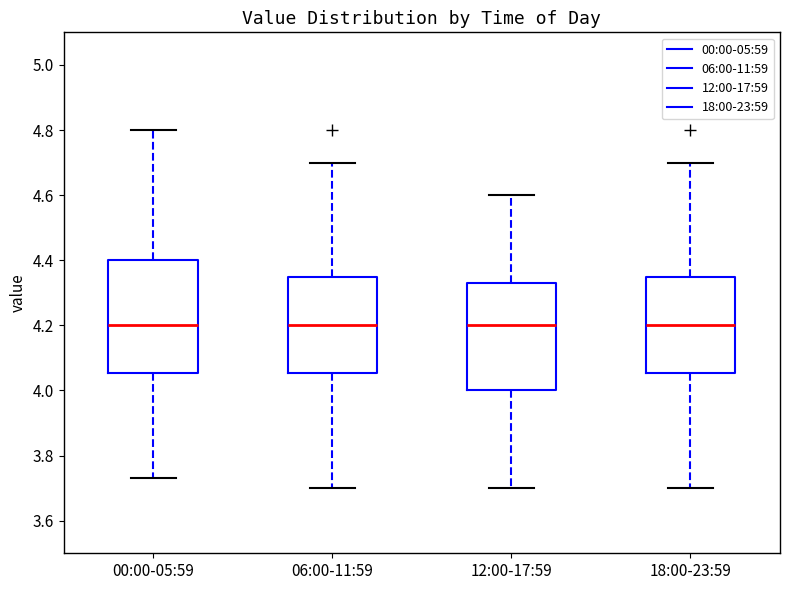

Reading left to right, transcribe this box plot: for each box, give where its median line is, the range the box spans, and where its two whiskers end, as read against the y-axis. The values are not printed on the chart, so give them approximately, as read against the axis.

00:00-05:59: median 4.20, box 4.06 to 4.40, whiskers 3.74 to 4.80
06:00-11:59: median 4.20, box 4.06 to 4.34, whiskers 3.70 to 4.70
12:00-17:59: median 4.20, box 4.00 to 4.34, whiskers 3.70 to 4.60
18:00-23:59: median 4.20, box 4.06 to 4.34, whiskers 3.70 to 4.70